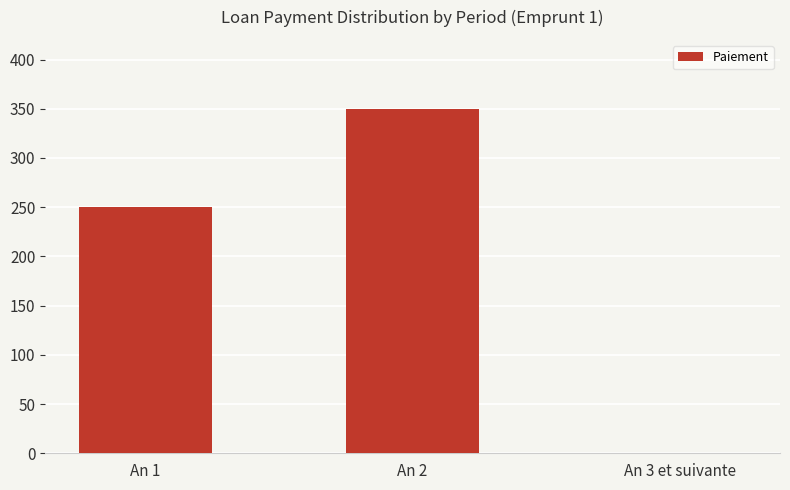

Reading right to left, extract all data points from this chart.

0	350	250